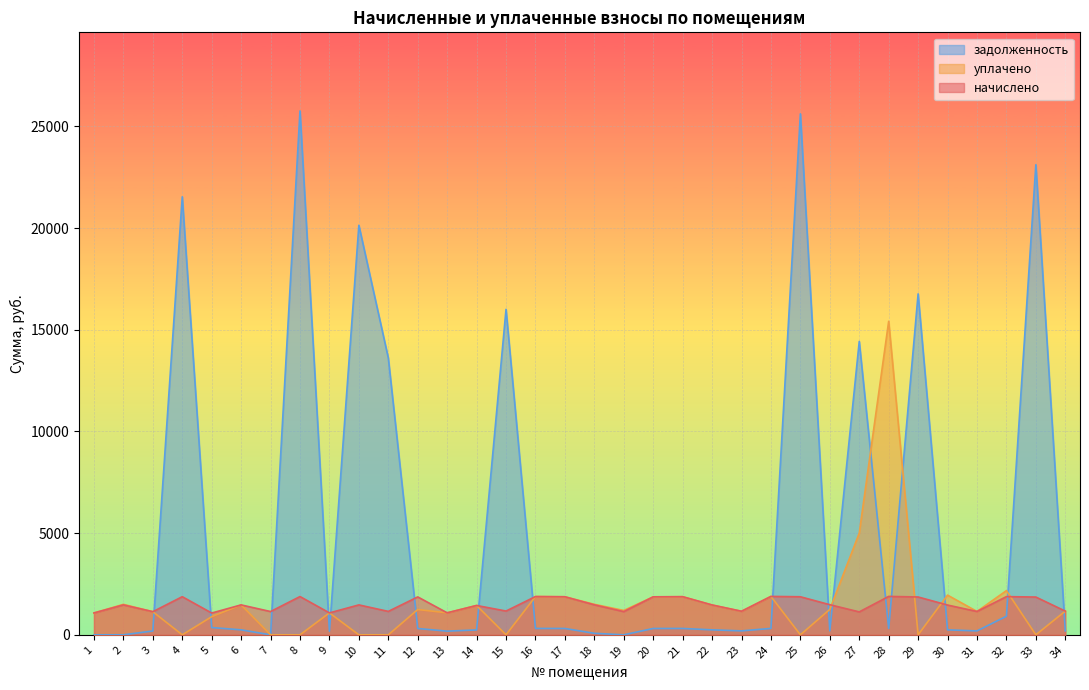

How many data points in уплачено are above 1197?

17